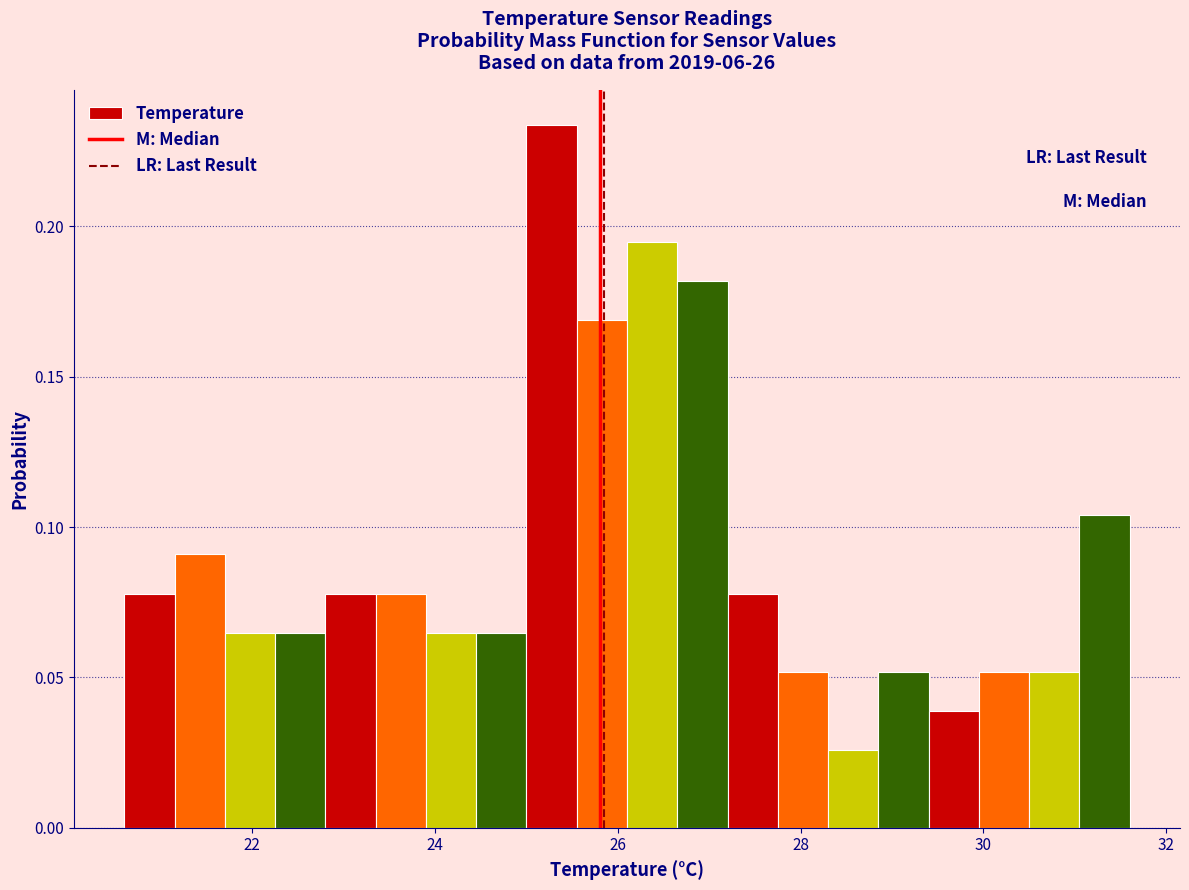

Around what value on the x-axis is the tallest bar? Give the approximate position of its centre, as read against the axis.

25.2